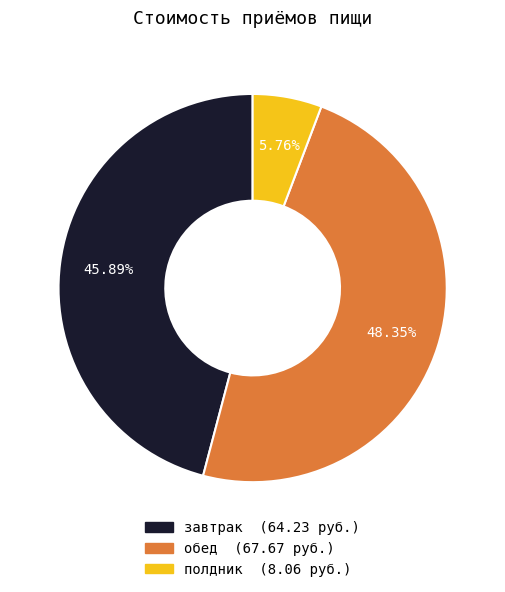

Does обед account for over 50% of the chart?

No